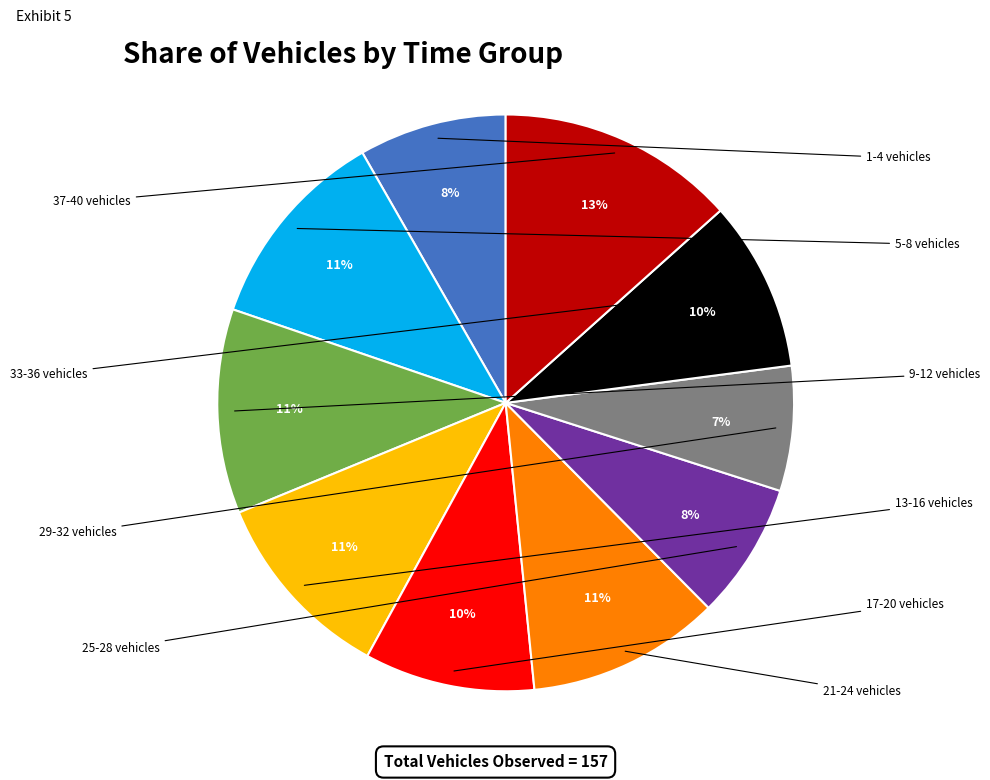

Does 29-32 vehicles account for over 50% of the chart?

No